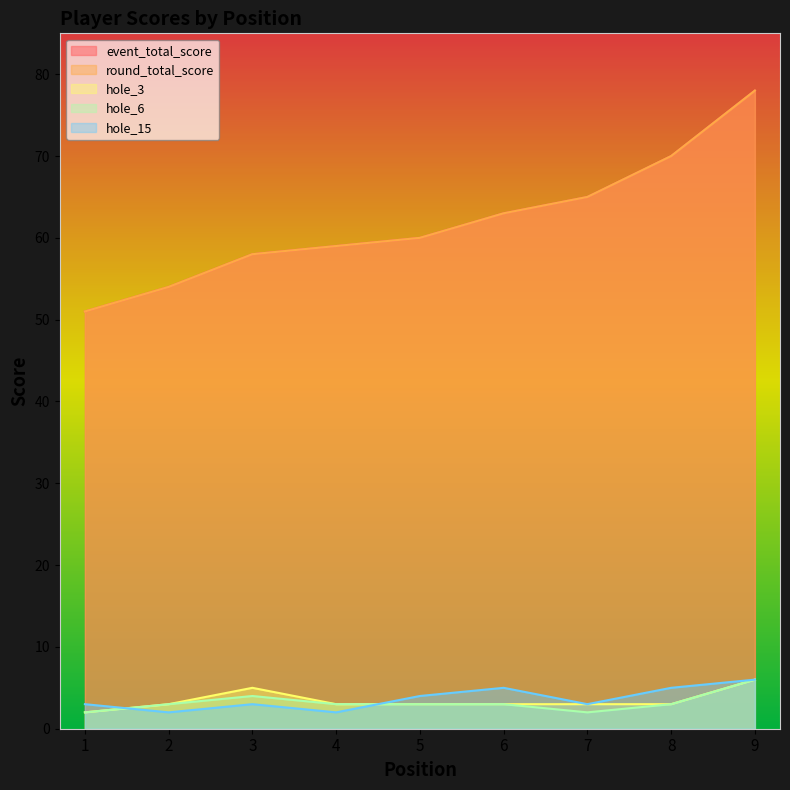

How many data points does each series have?

9